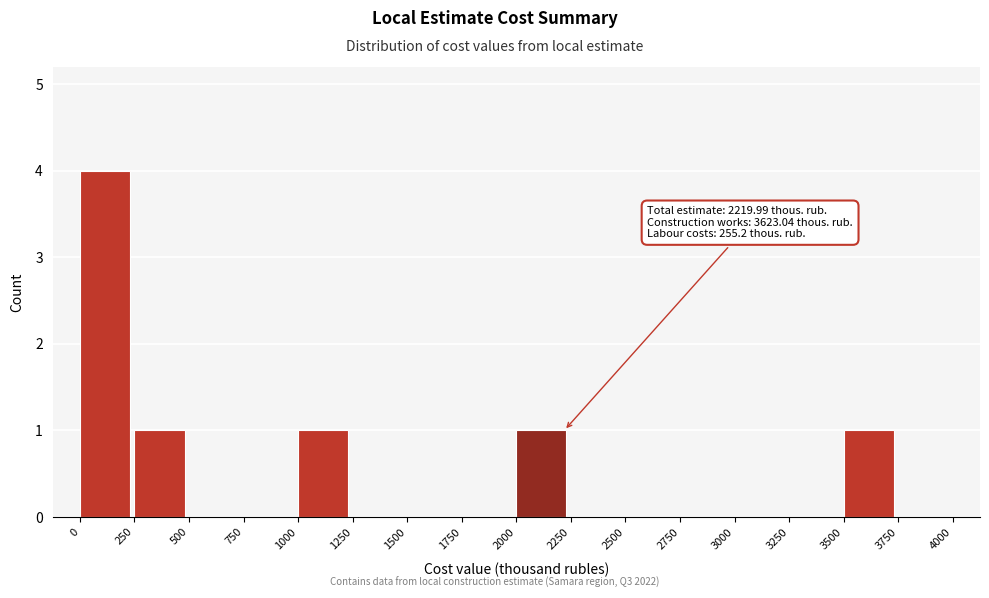

Over which range of the x-axis is the bar tallest?

0 to 250